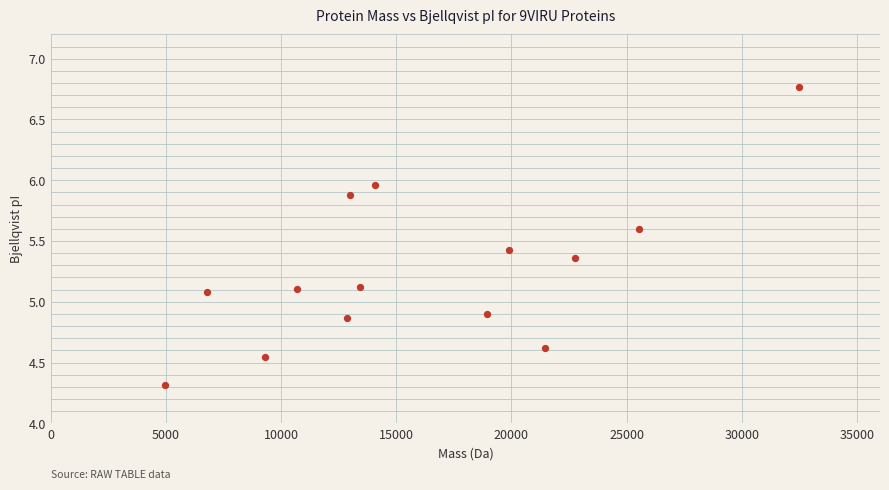

What is the range of Y values (max minus min)?

2.4